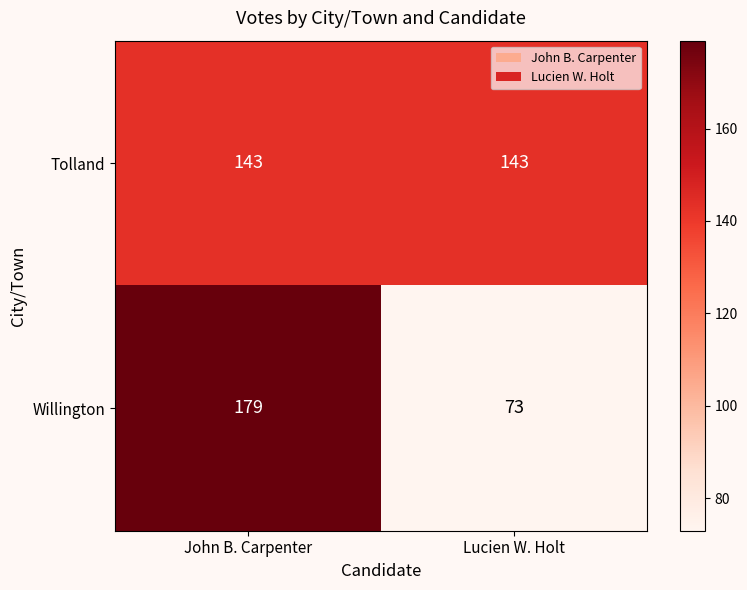

What is the total value across all series at John B. Carpenter?

322